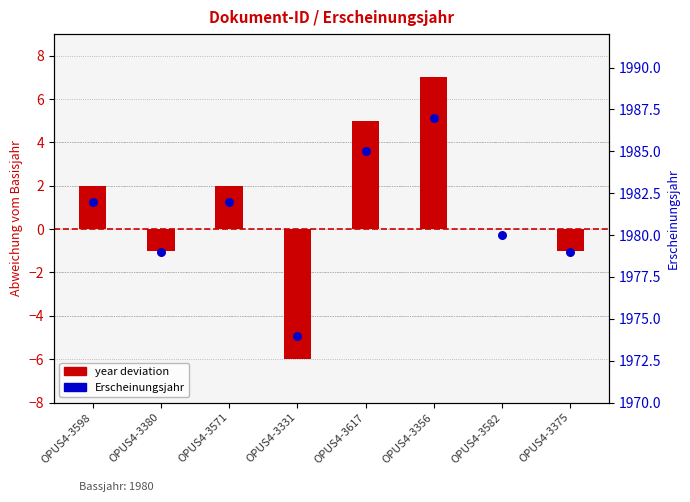

What are all the series names shown in the legend?

year deviation, Erscheinungsjahr